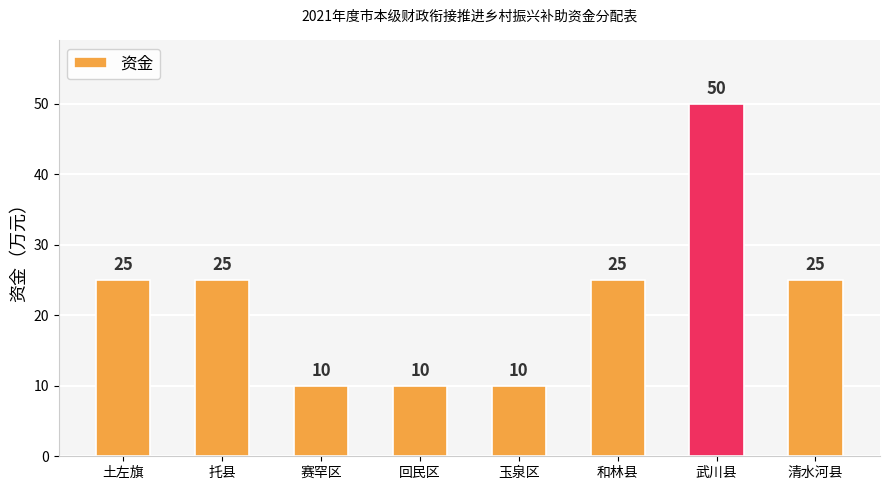

What is the smallest value displayed?

10